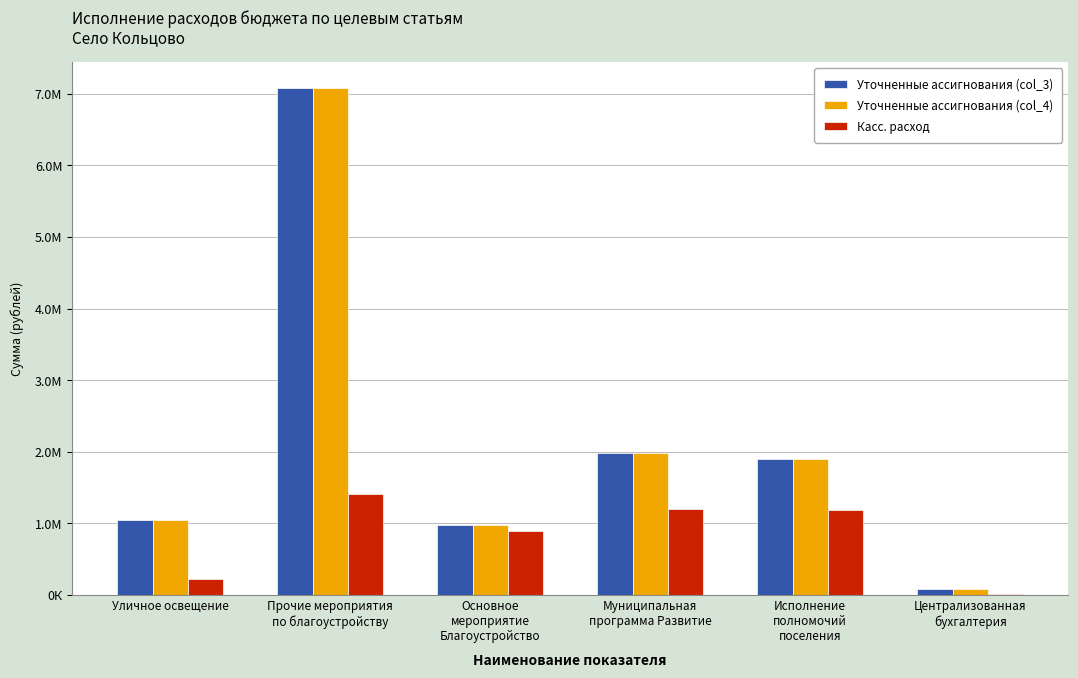

What is the difference between the second highest and second lowest values in the Уточненные ассигнования (col_4) series?

1003006.5